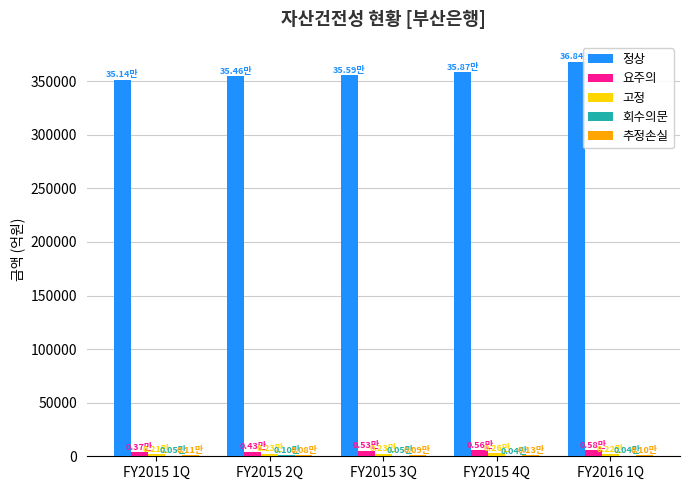

How many groups of bars are there?

5